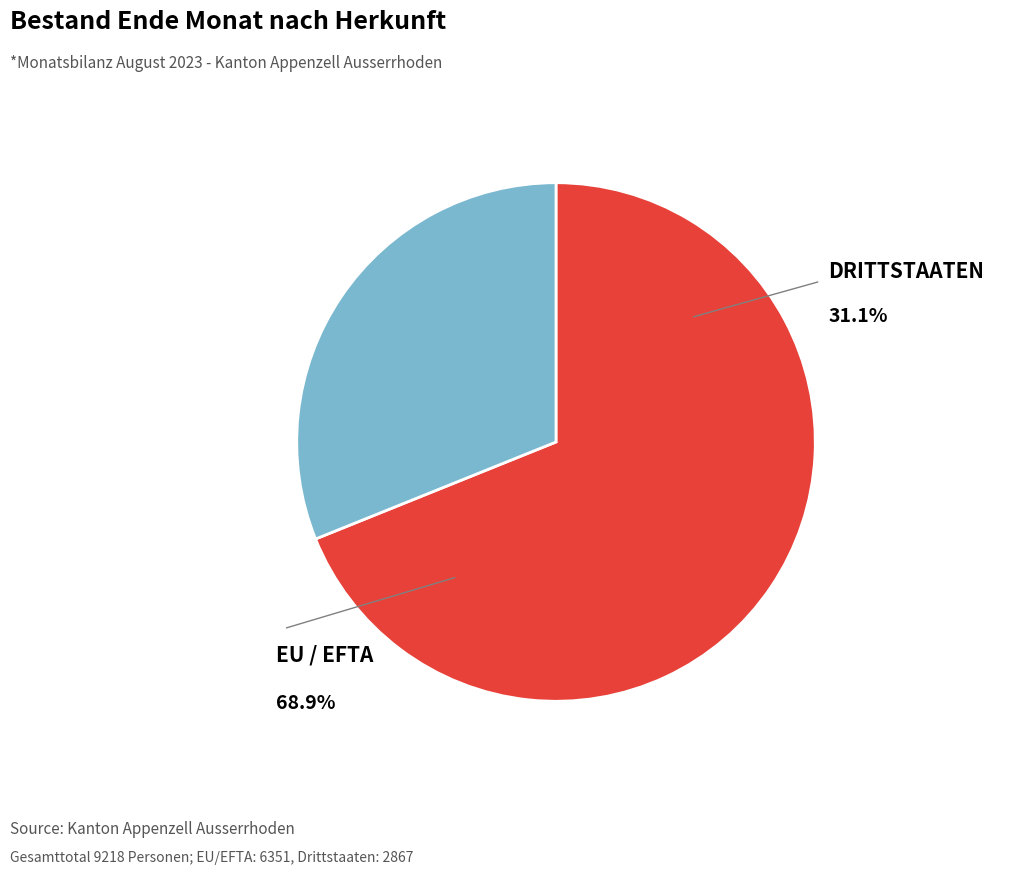

To the nearest percent, what is the average slice percentage?

50%